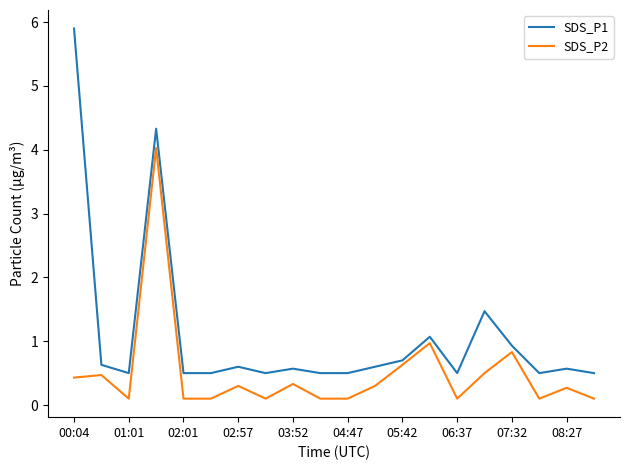

Which series has the largest total across all categories?

SDS_P1